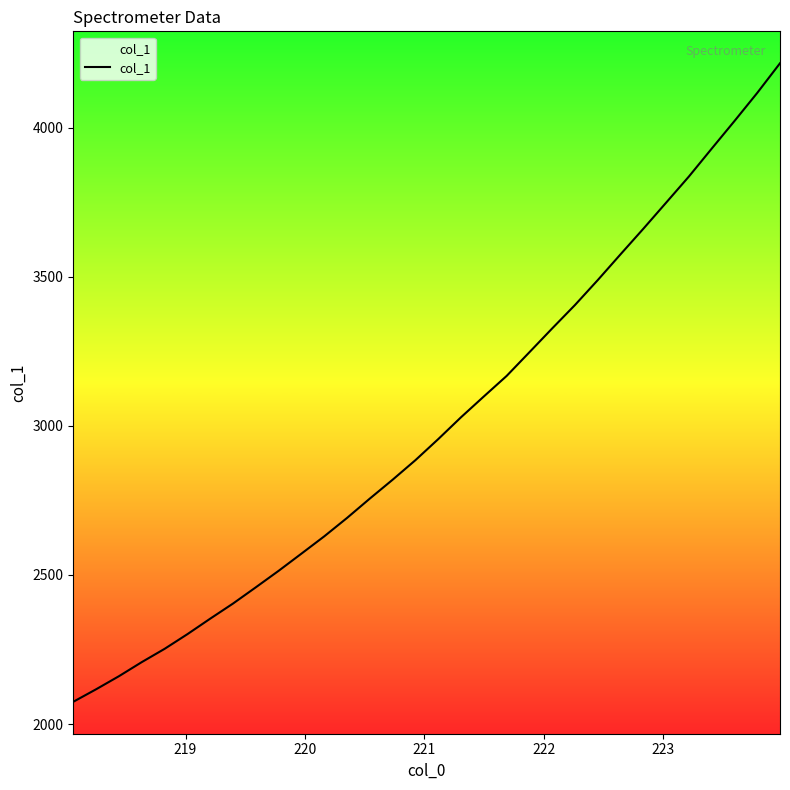

What is the difference between the maximum and minimum values?

2141.1